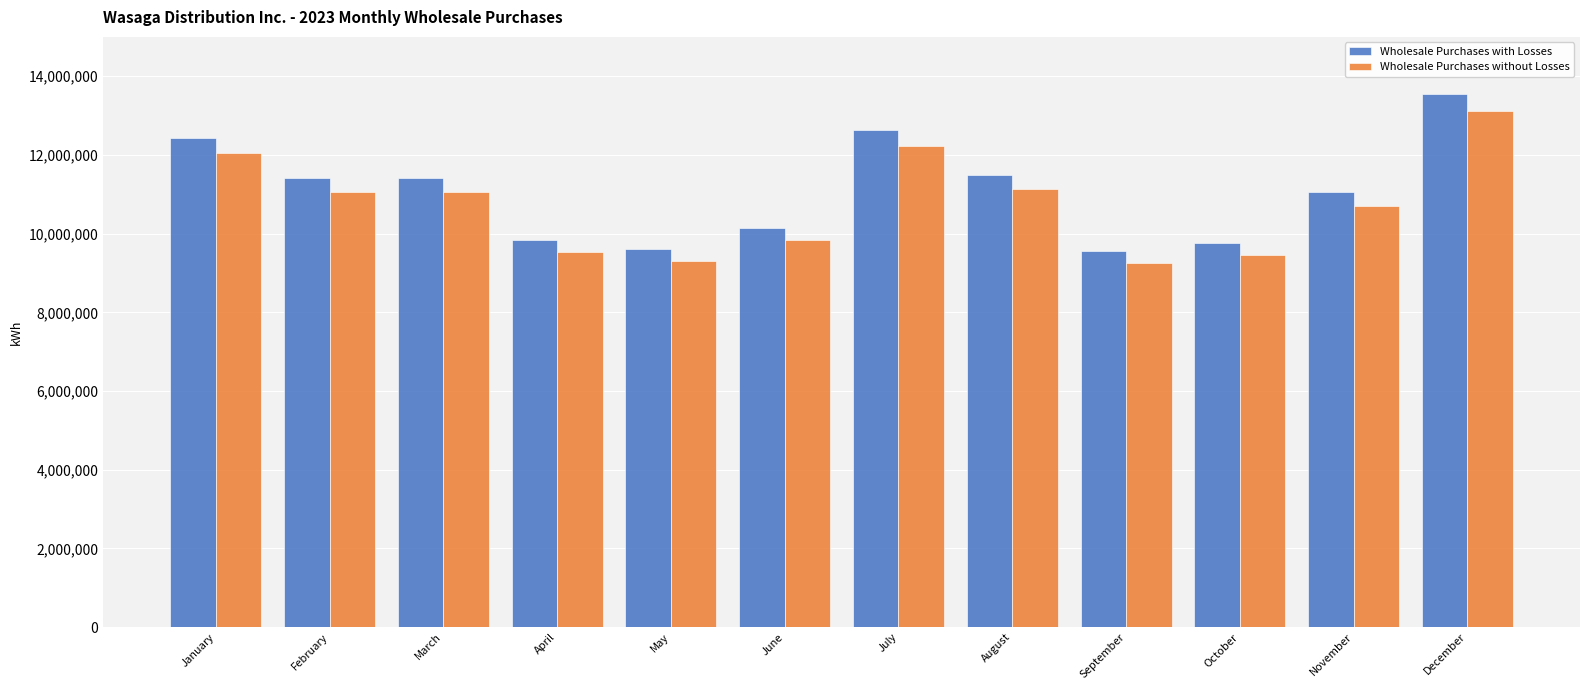

What is the maximum value shown in the chart?

13539376.8